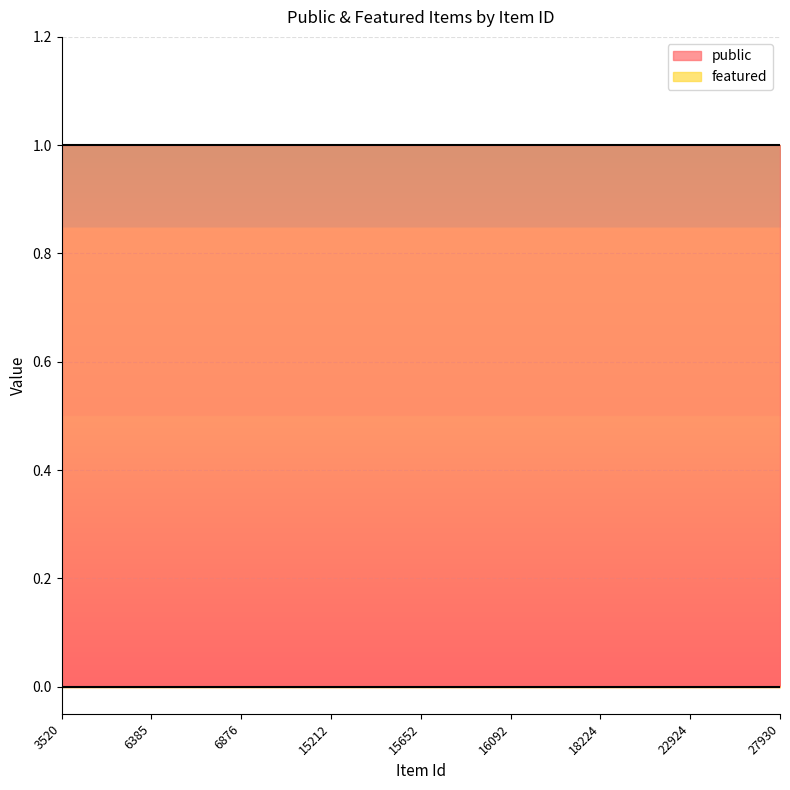

True or false: public has a value of 1 at 22924.

True